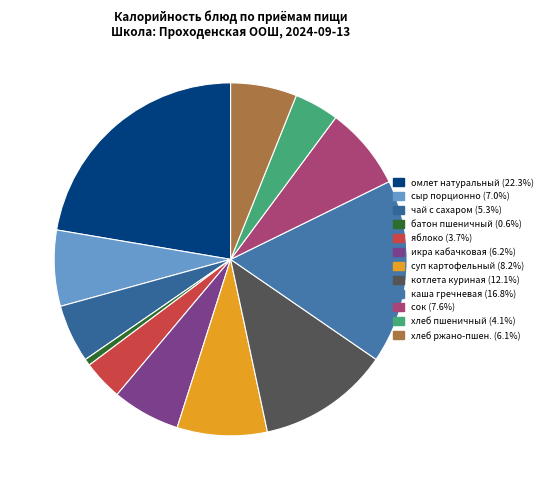

Count the number of slices in the pie.

12